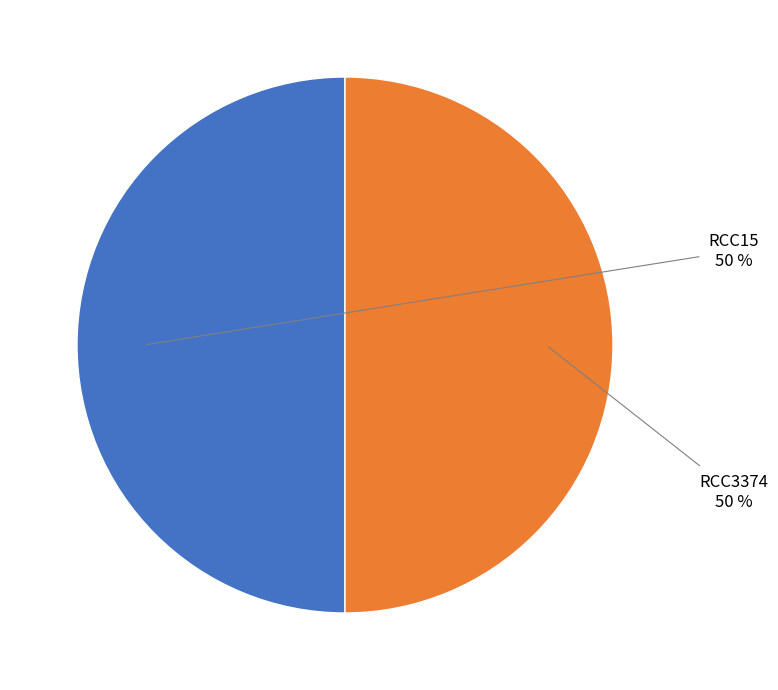

Combined, do RCC15 and RCC3374 account for over 50%?

Yes